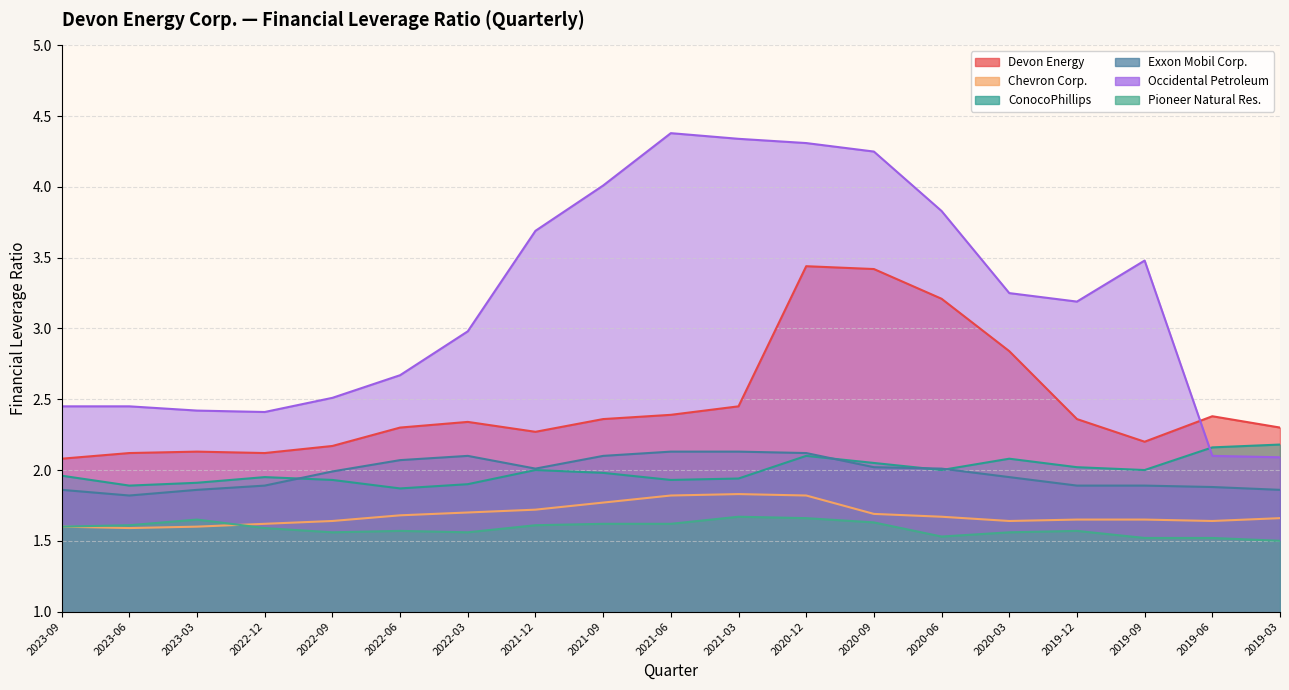

Which series has the widest spread of values?

Occidental Petroleum